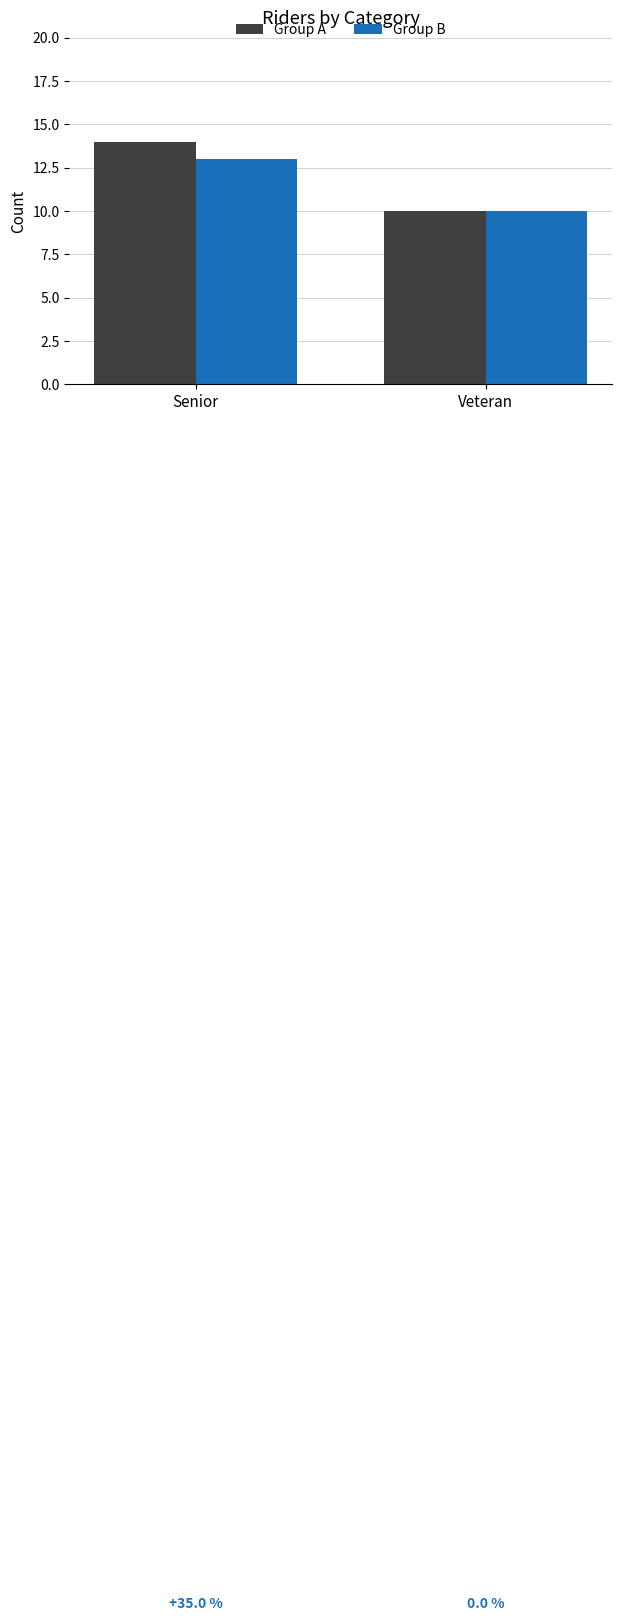

Which series changed the most between Senior and Veteran?

Group A